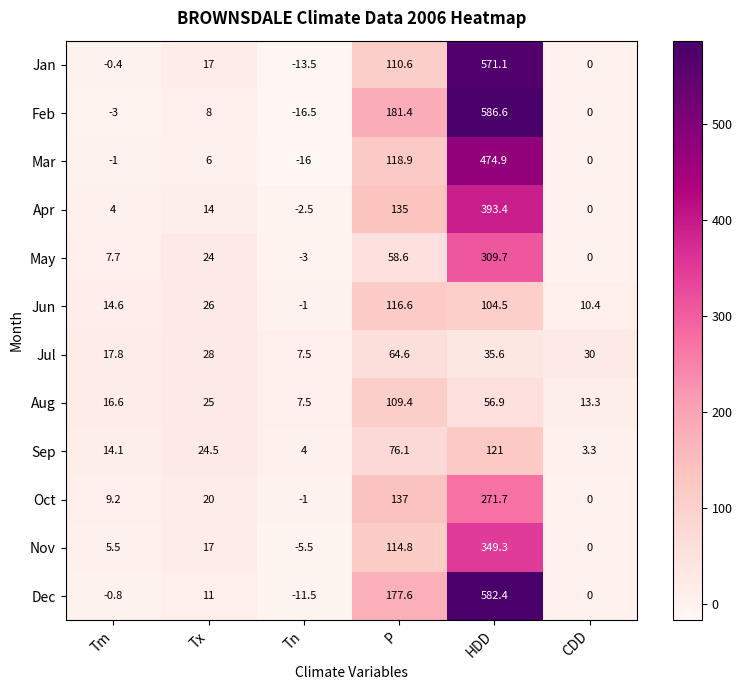

The May series shows 7.7 at Tm. True or false?

True